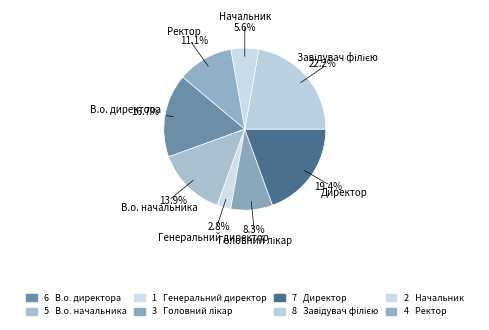

How many slices are in this pie chart?

8